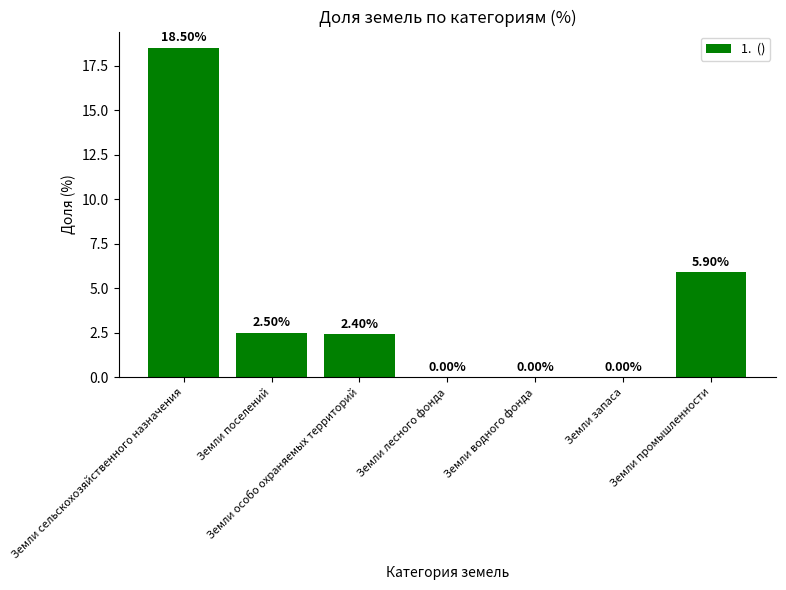

Which label corresponds to the largest value in the chart?

Земли сельскохозяйственного назначения